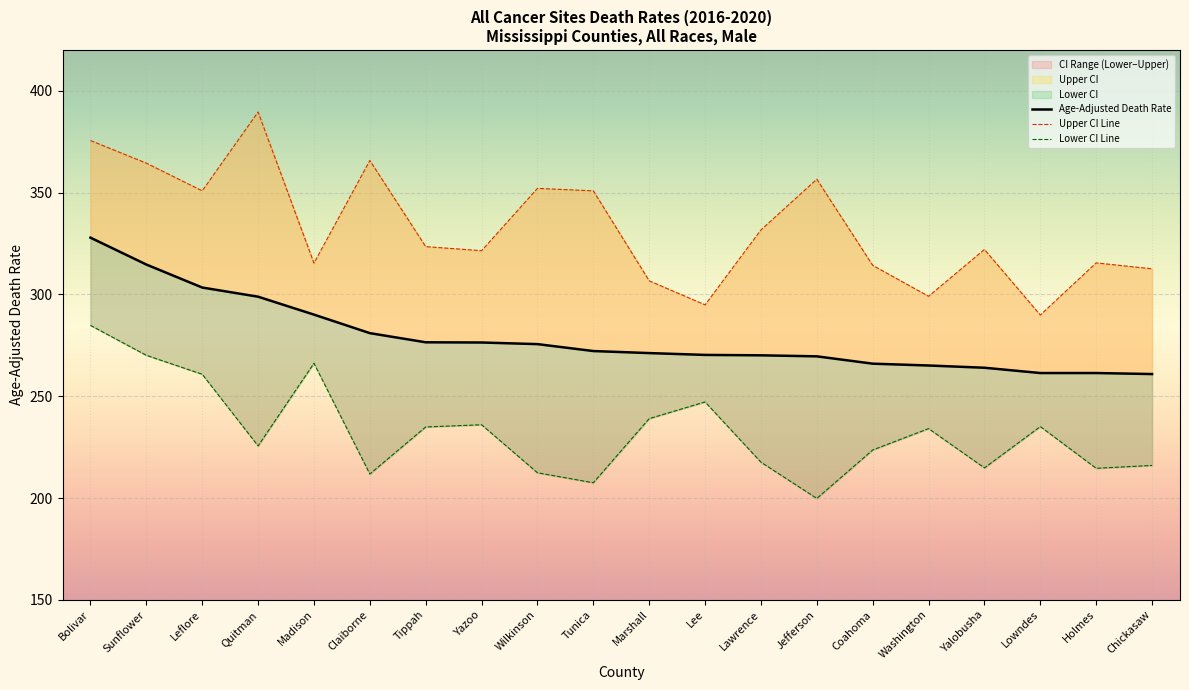

What position from the left is Tunica?

10